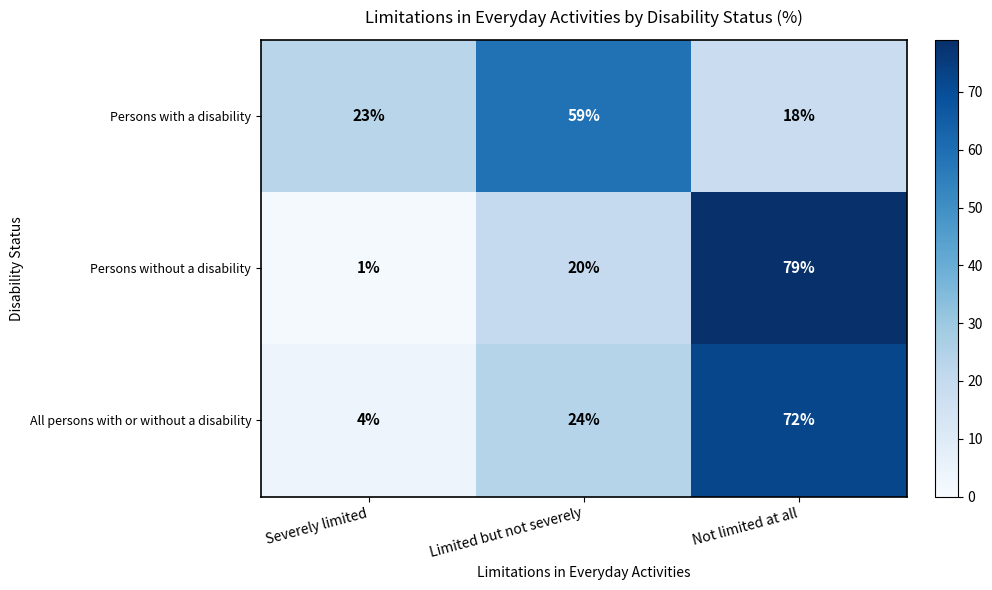

Which category has the lowest value in the Persons with a disability series?

Not limited at all